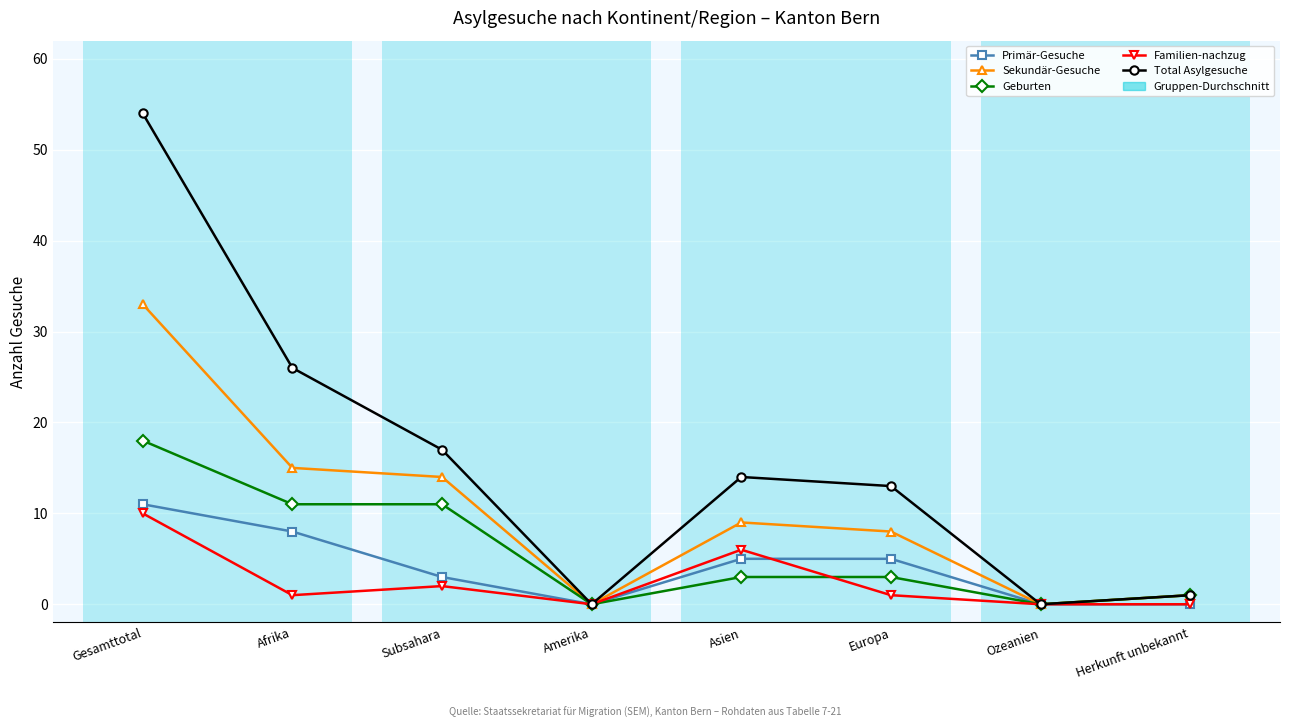

Which series has the largest total across all categories?

Total Asylgesuche